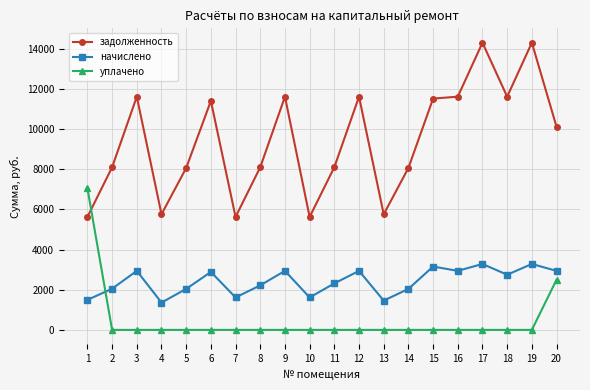

What is the value of the начислено point at the 2nd from the left?

2050.9